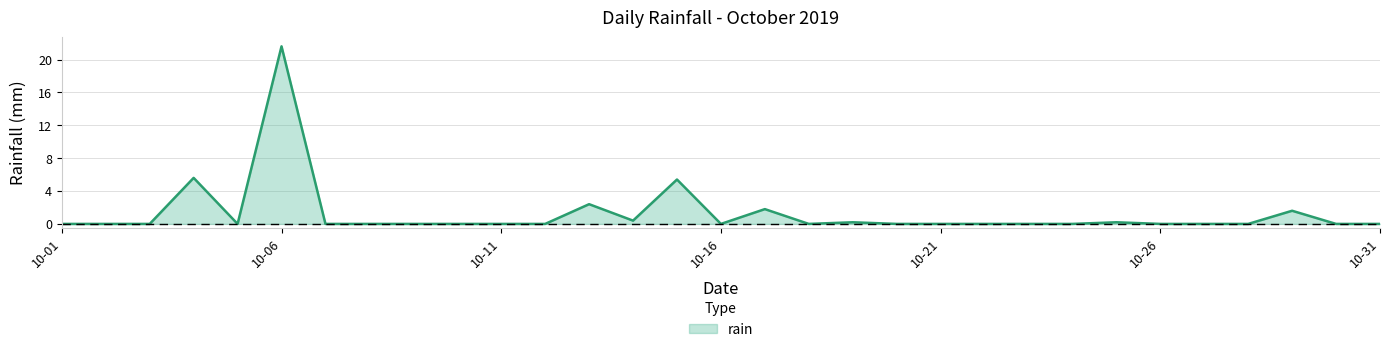

What is the maximum value shown in the chart?

21.6